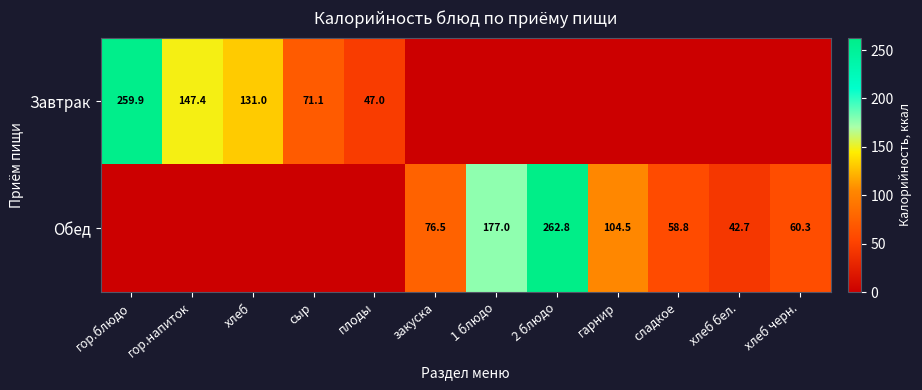

The value of Завтрак at гор.напиток is 147.4. True or false?

True